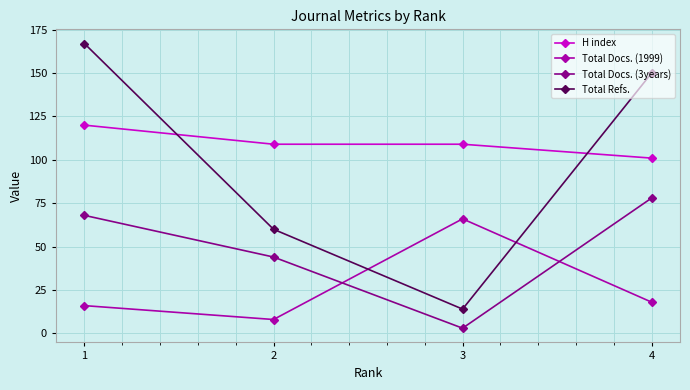

Which series has the largest range (max minus min)?

Total Refs.